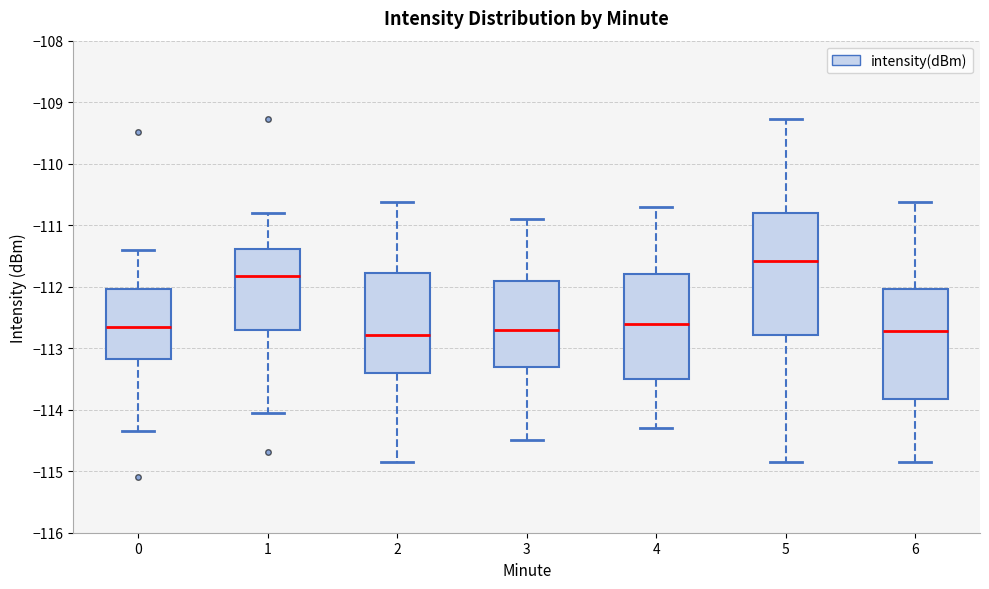

Which box is the tallest, from its lower edge to its upper edge?

5